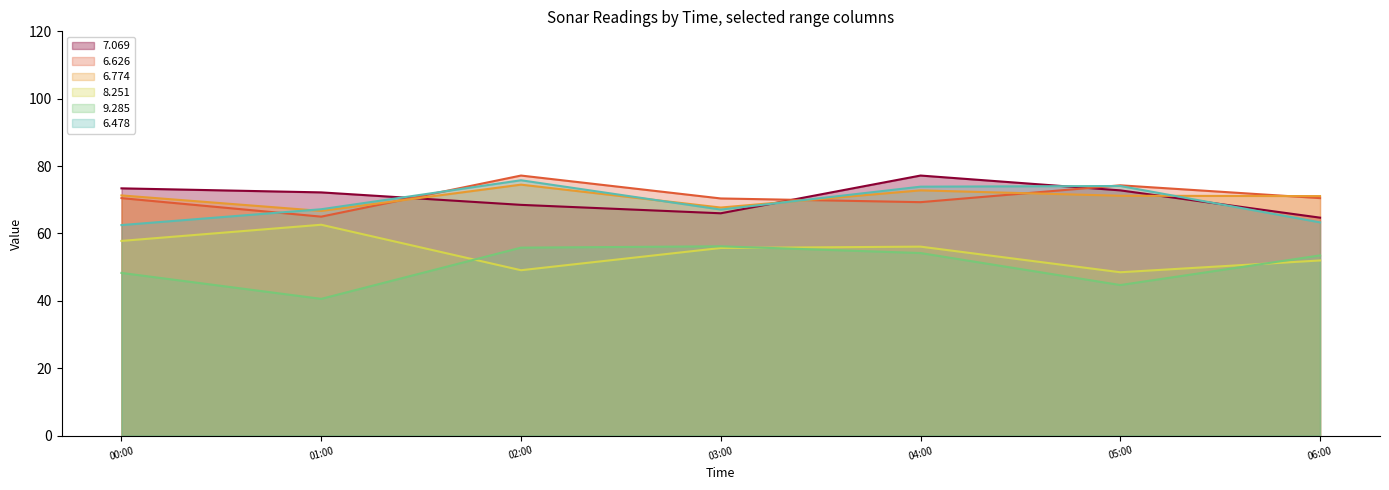

At which label does 6.478 reach its peak?

02:00